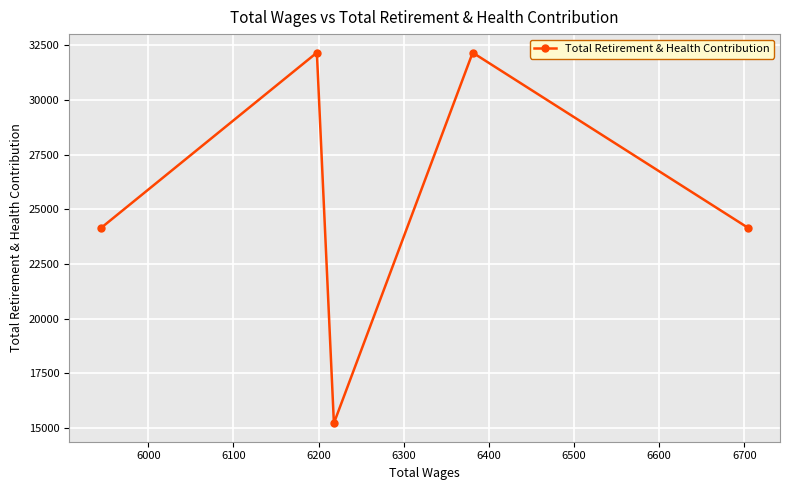

Reading right to left, transcribe all the data shown in this chart.

24163	32168	15214	32168	24163